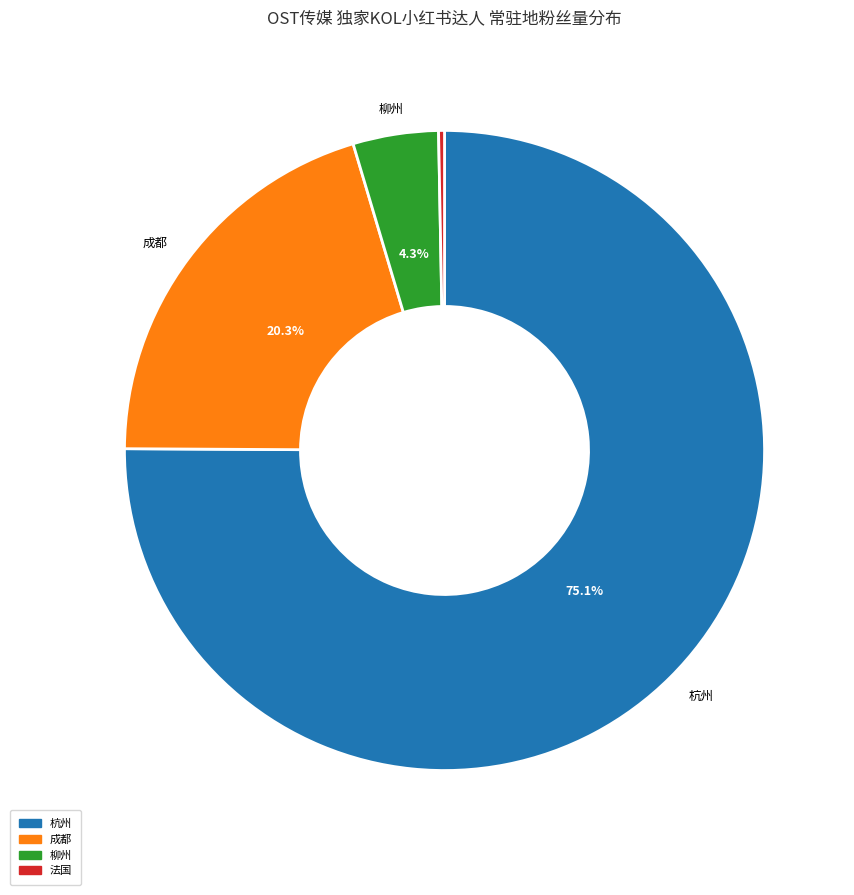

Does any single category account for the majority?

Yes